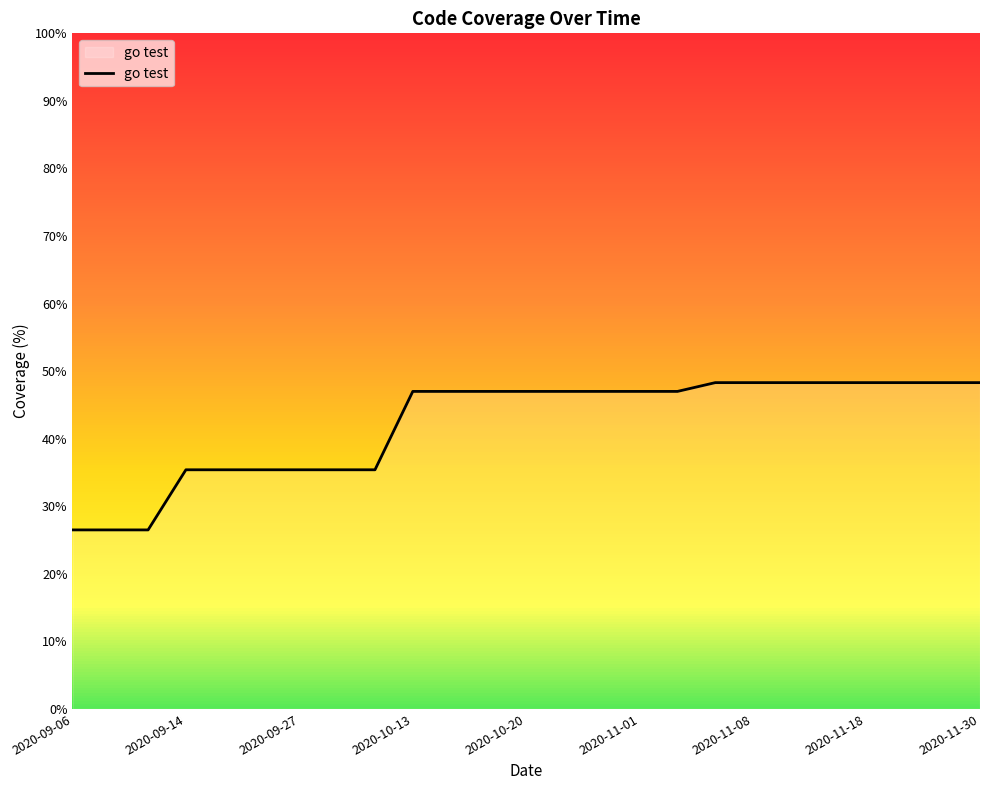

How many series are shown in this chart?

1